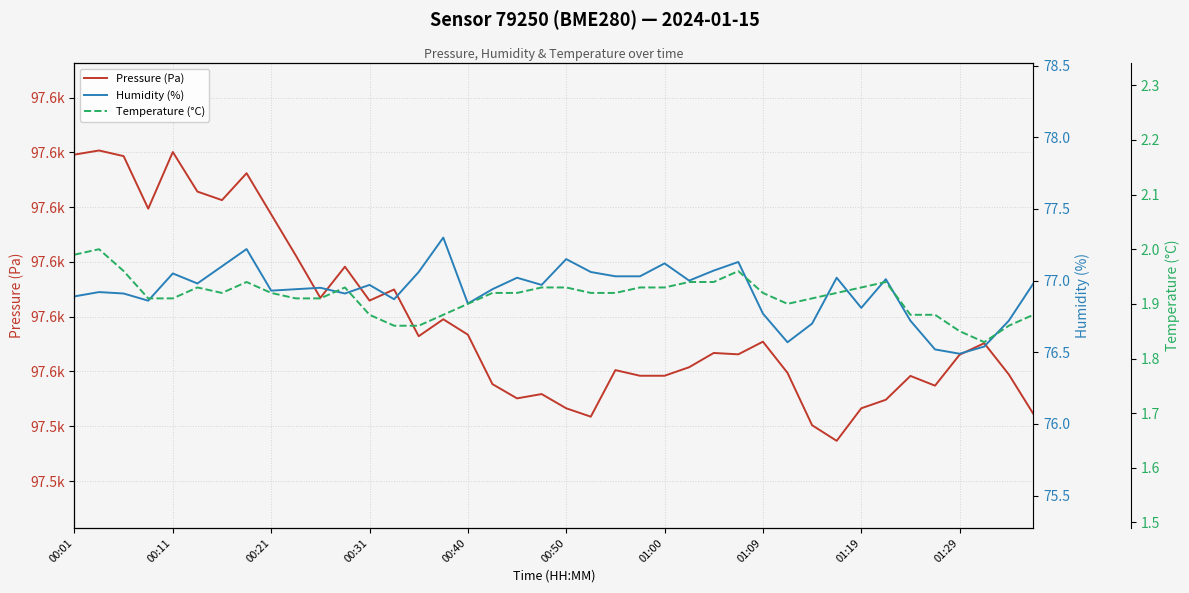

What is the difference between the second highest and minimum values in the Pressure (Pa) series?

52.7